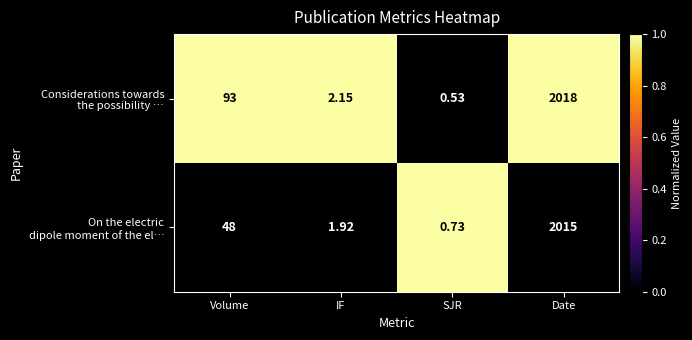

At which category is the sum across all series the highest?

Date